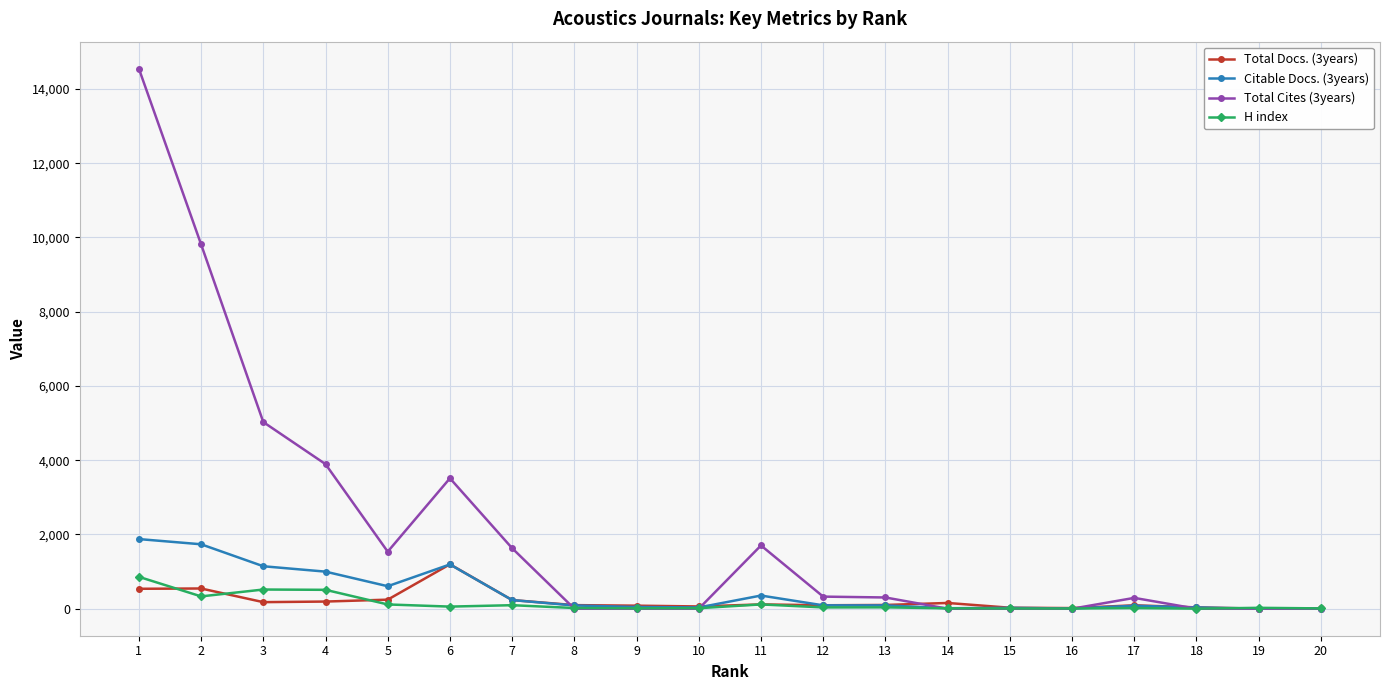

True or false: Total Docs. (3years) and H index intersect in this chart.

True